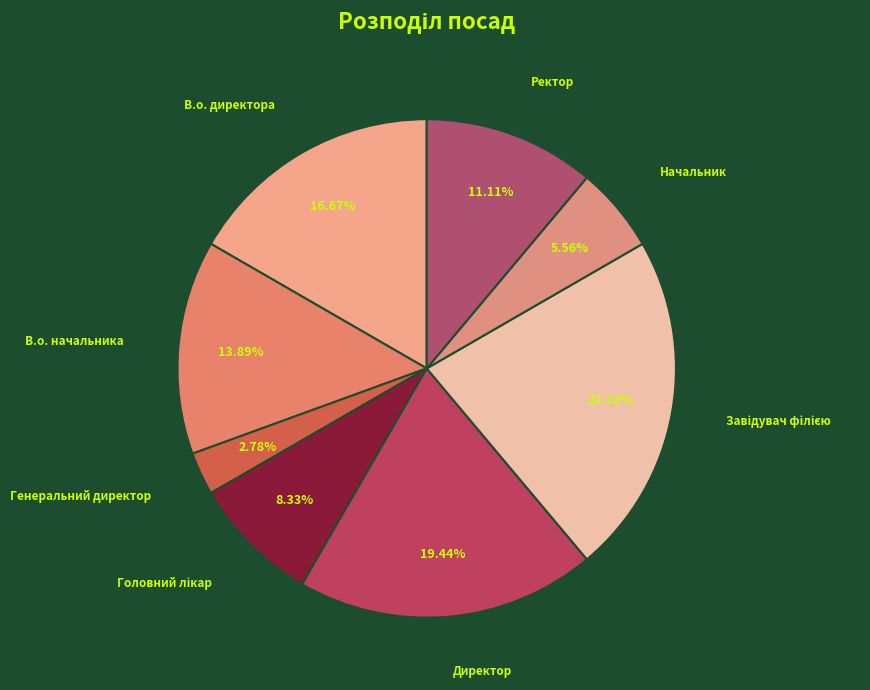

What is the smallest slice in the pie chart?

Генеральний директор